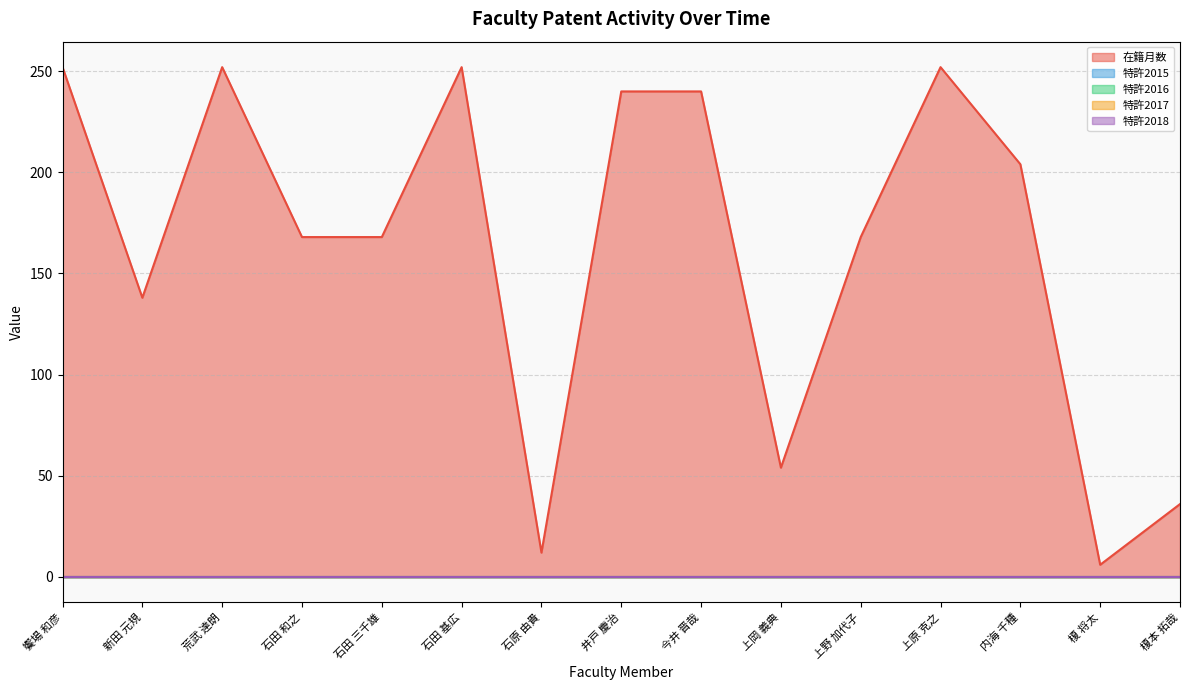

Between 上岡 義典 and 上原 克之, which is larger?

上原 克之